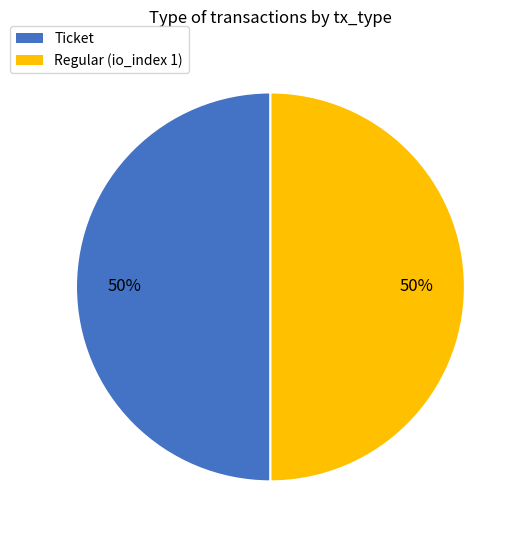

To the nearest percent, what is the average slice percentage?

50%